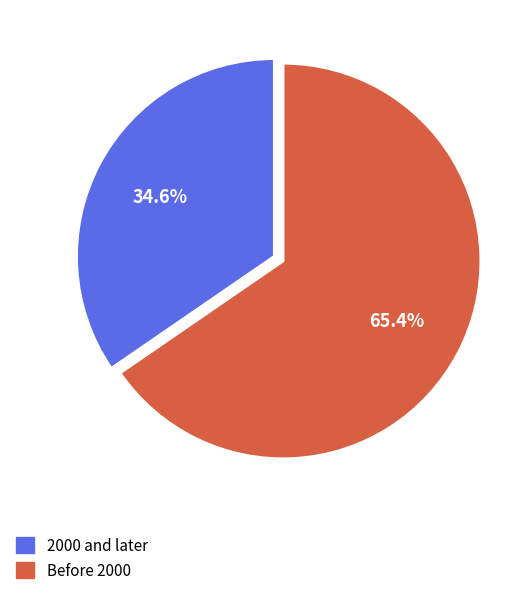

Is there a majority slice in this chart?

Yes